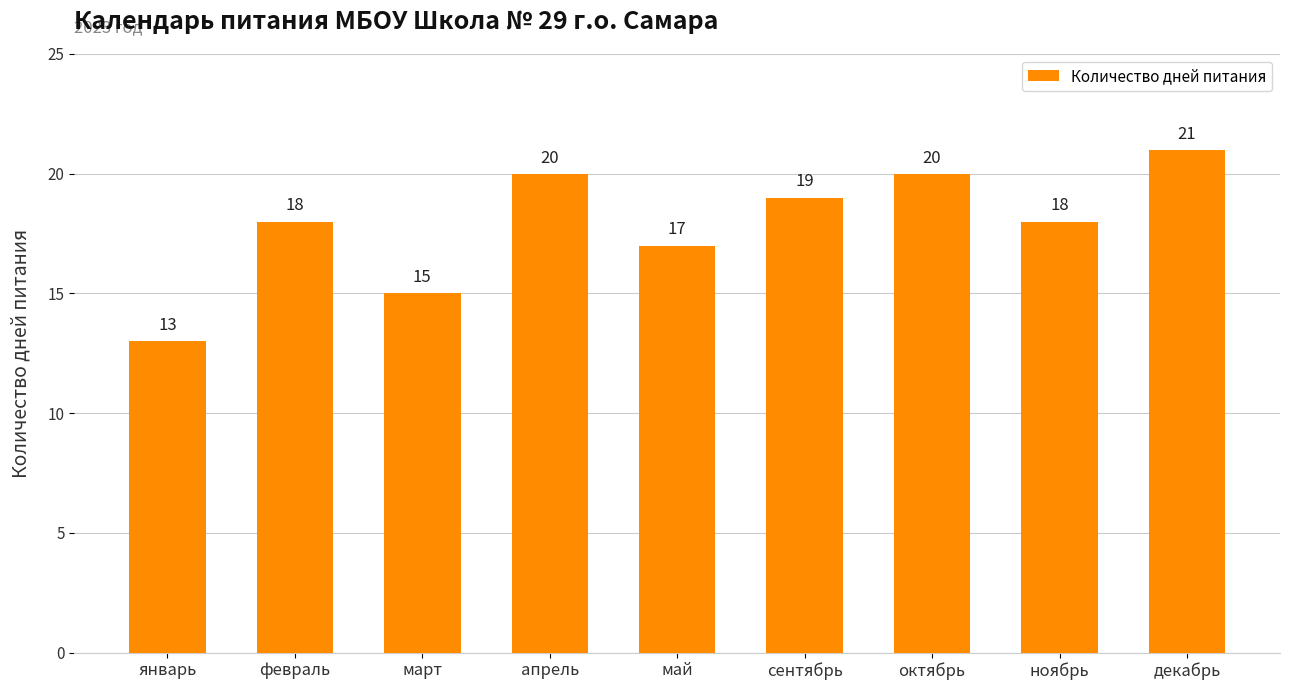

The value at февраль is 10. True or false?

False